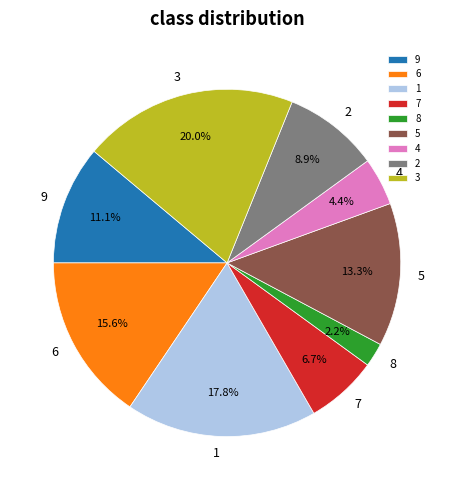

What is the ratio of the value at 6 to the value at 3?

0.8